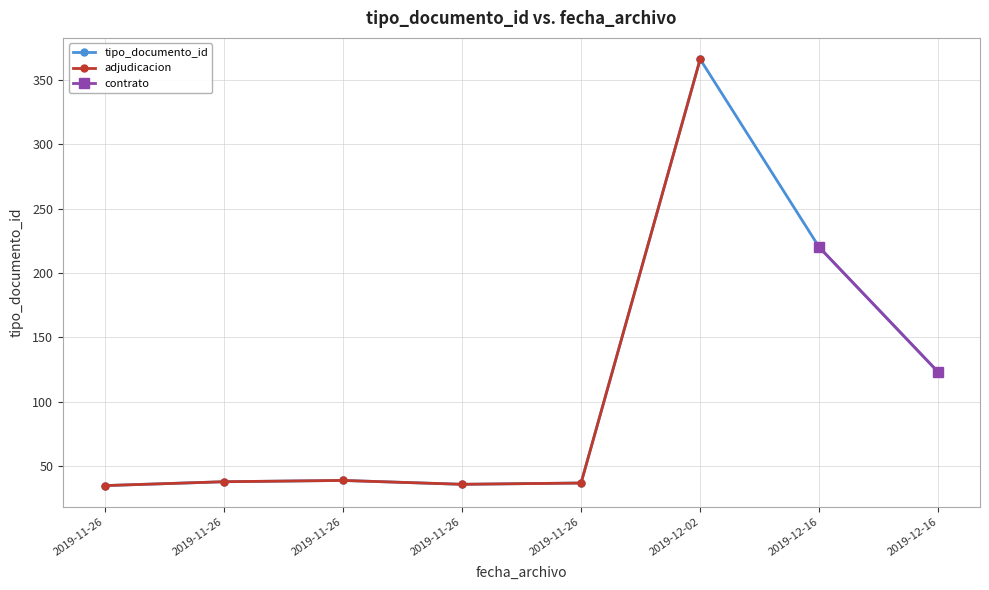

How many data points in tipo_documento_id are less than 39?

4